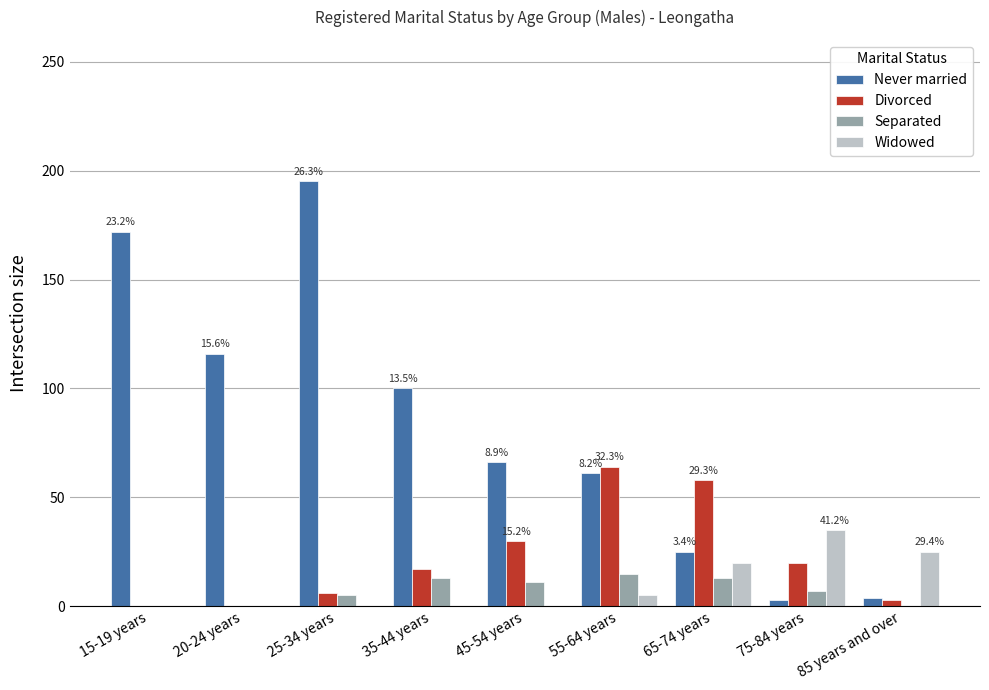

Does the chart contain stacked bars?

No